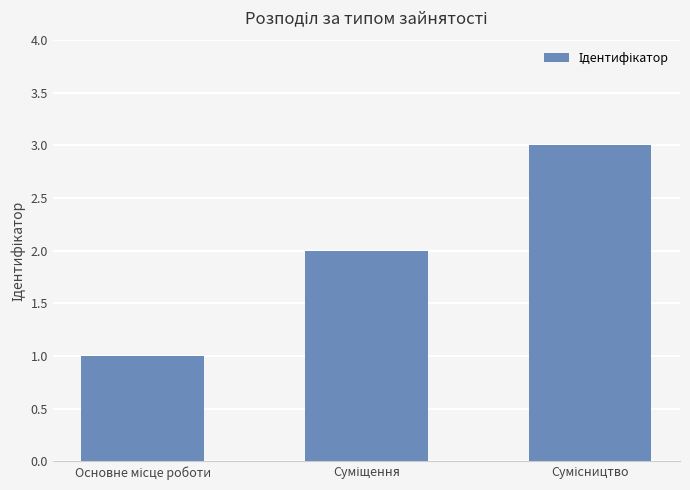

Count the values in the range 1 to 3.

3